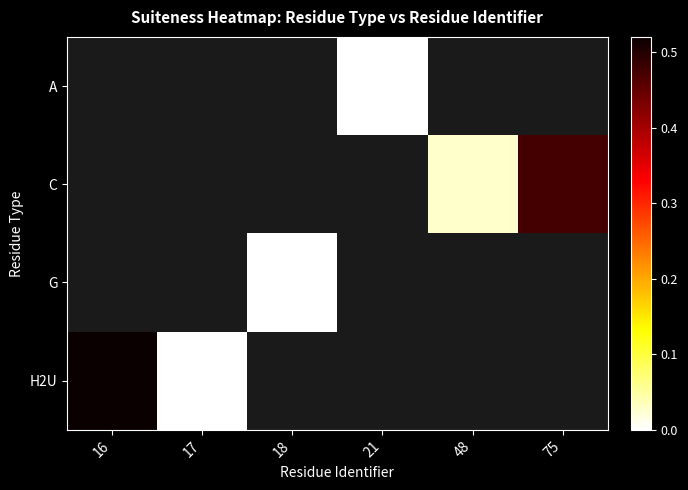

How many data points does each series have?

6